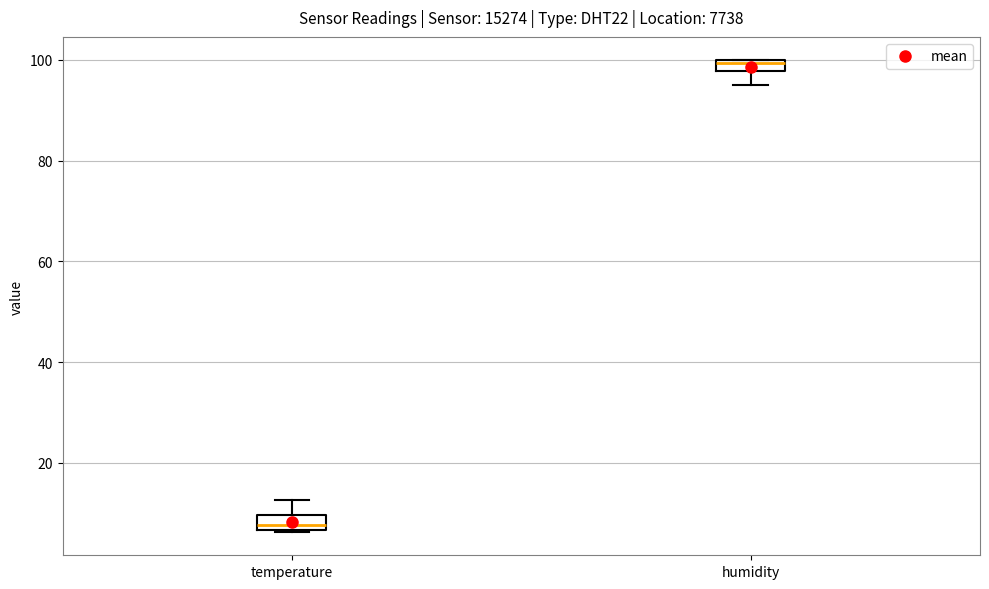

Where is the upper edge of the box for temperature on the y-axis? The values are not printed on the chart, so give them approximately, as read against the axis.

10